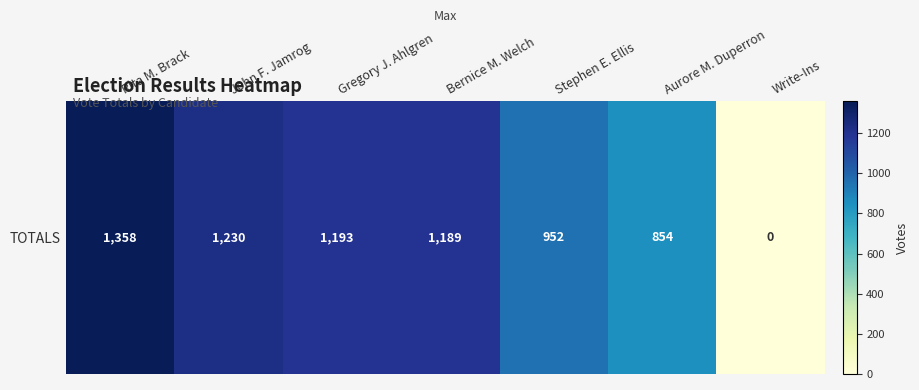

Count the number of categories in the chart.

7